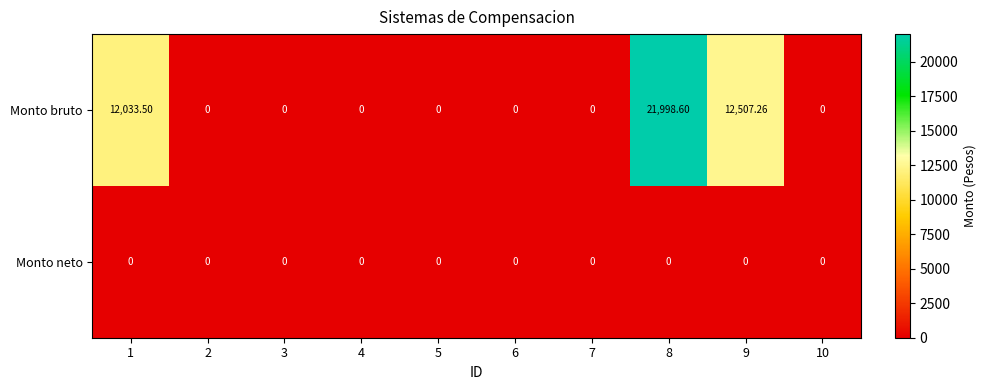

Between 8 and 10, which series saw the biggest shift?

Monto bruto